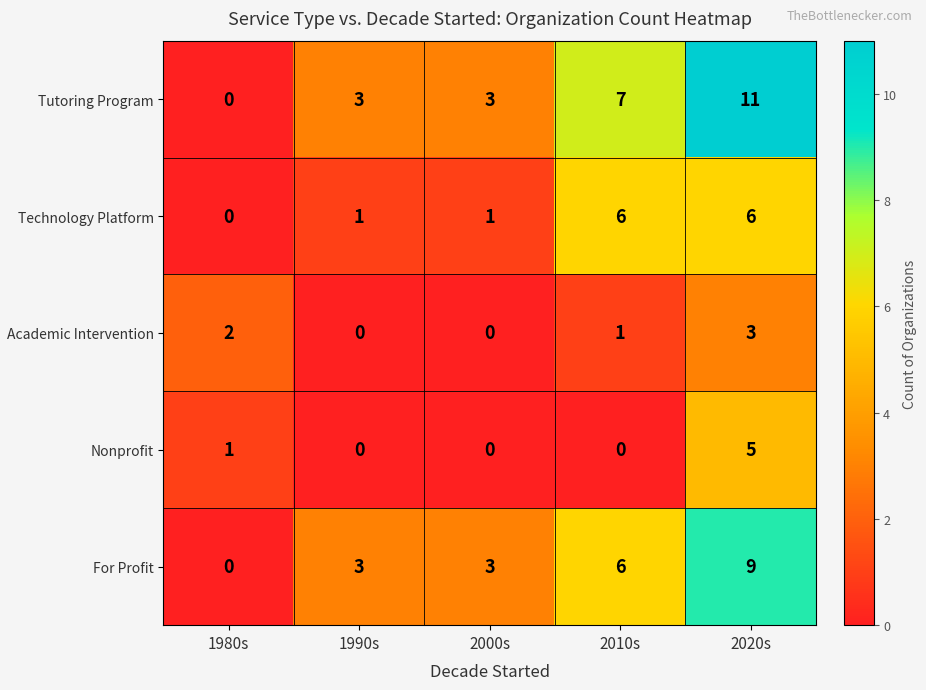

What is the sum of the For Profit values at 2020s and 2000s?

12